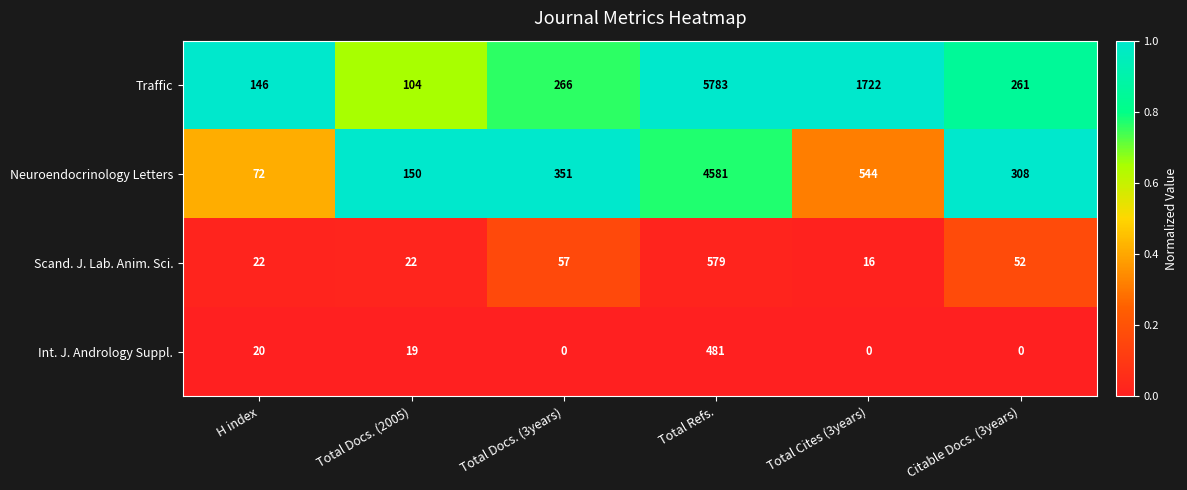

Where is Int. J. Andrology Suppl. nearest to the value 240?

H index